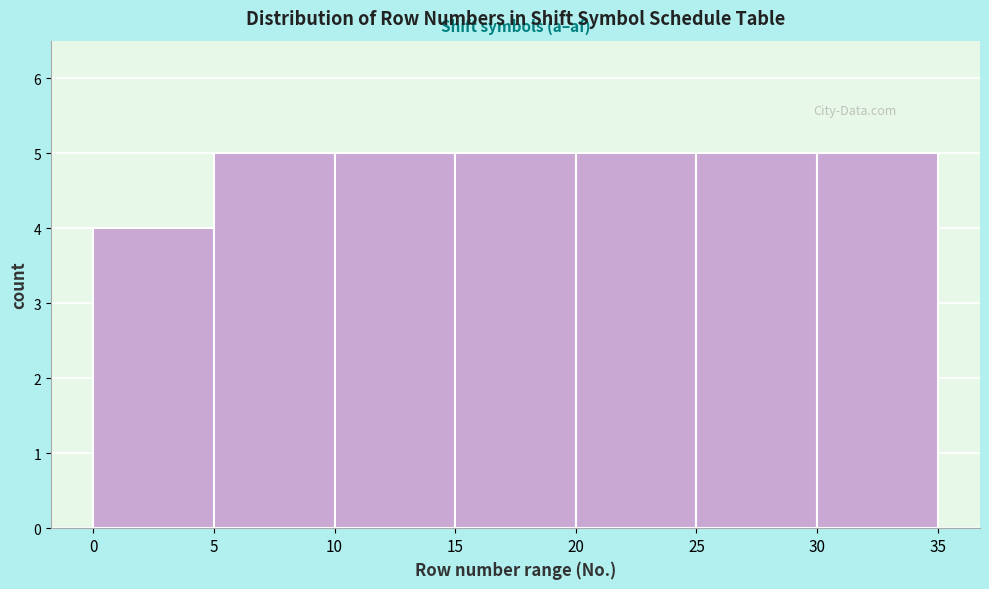

How tall is the bar that spans 30 to 35 on the x-axis? The values are not printed on the chart, so give them approximately, as read against the axis.

5